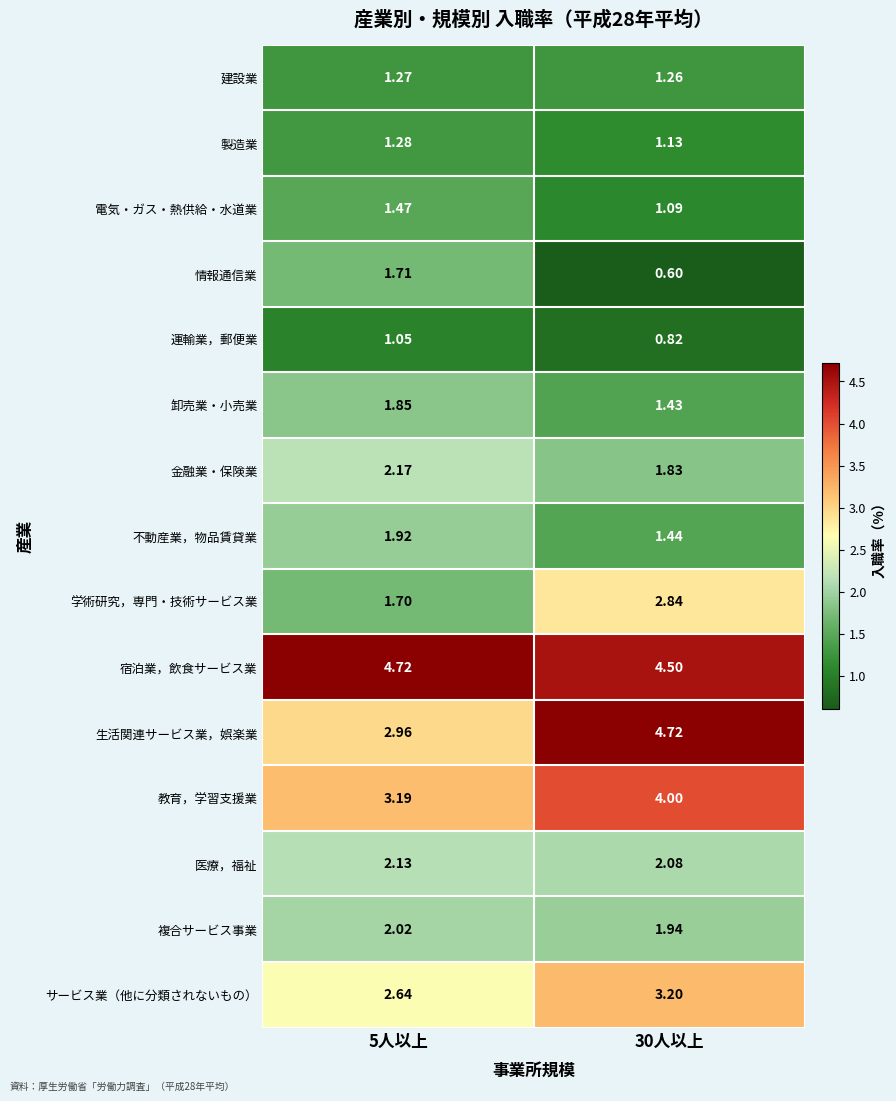

Which series has the largest range (max minus min)?

生活関連サービス業，娯楽業